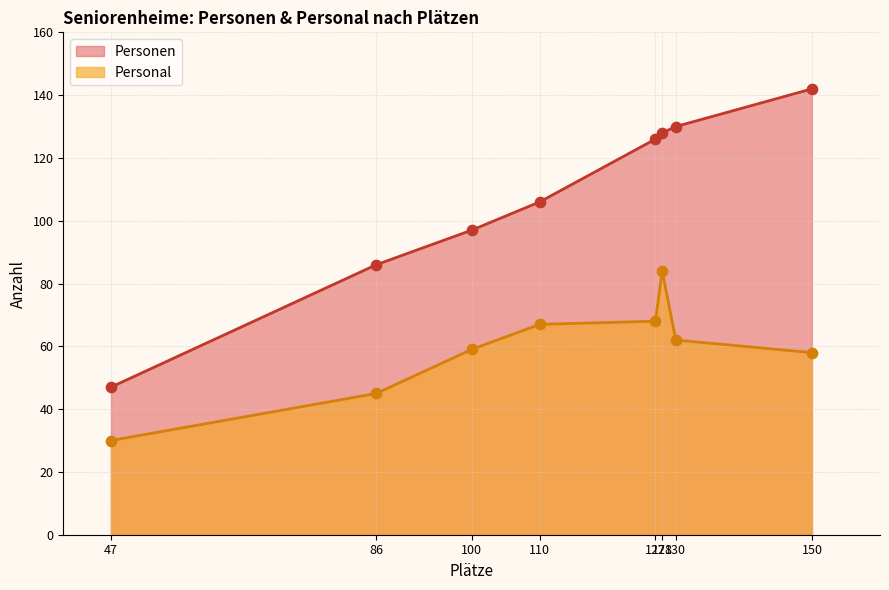

What are all the series names shown in the legend?

Personen, Personal